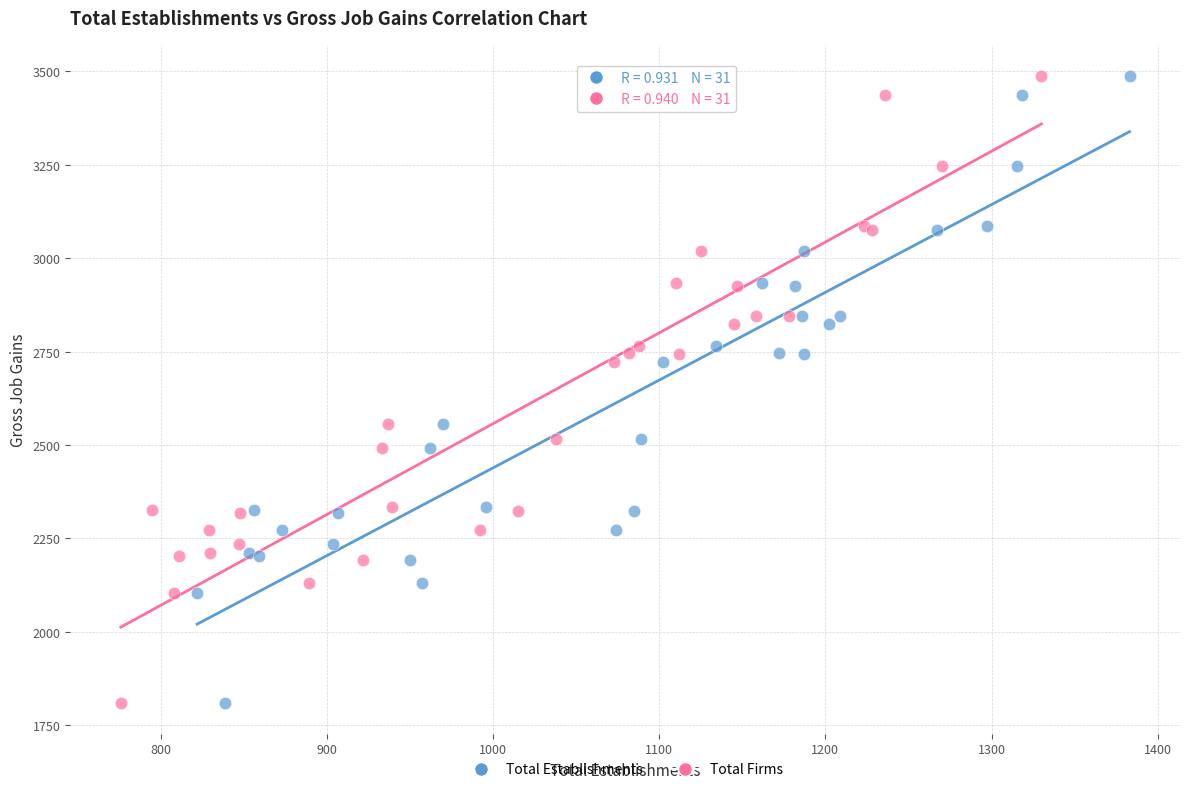

What are all the series names shown in the legend?

Total Establishments, Total Firms